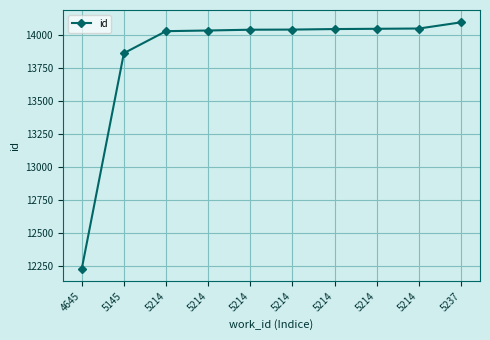

How many lines are shown in the chart?

1